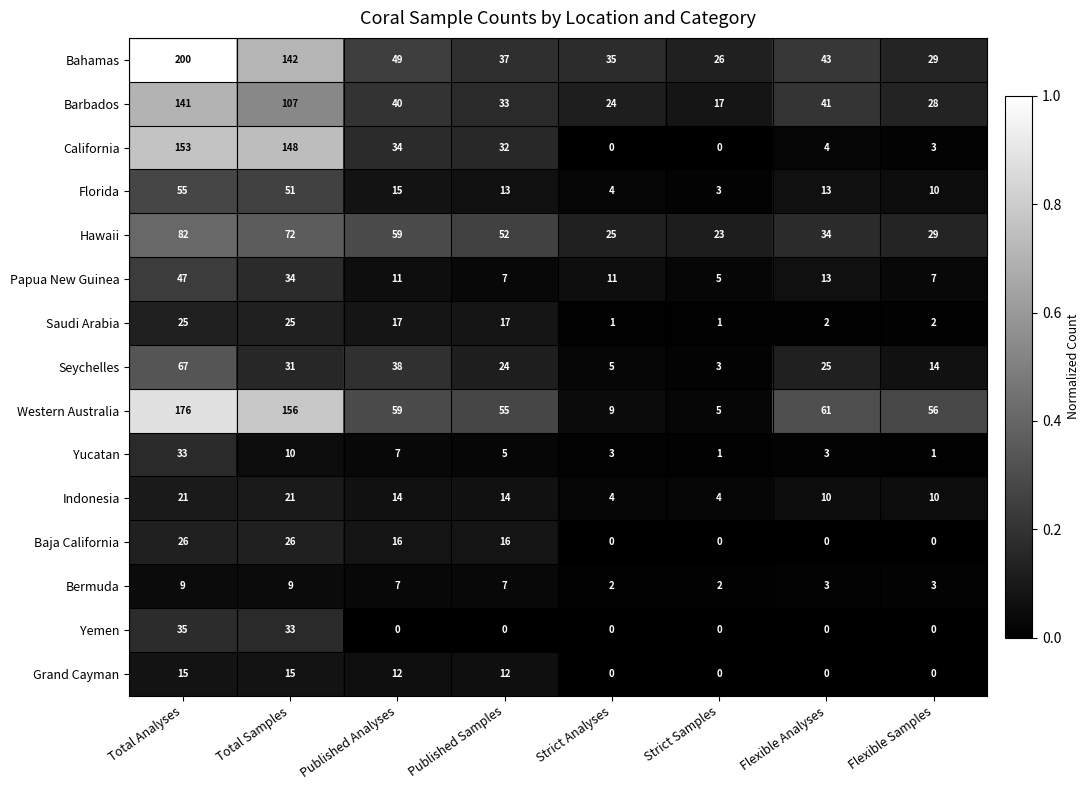

Where is Florida nearest to the value 29?

Published Analyses